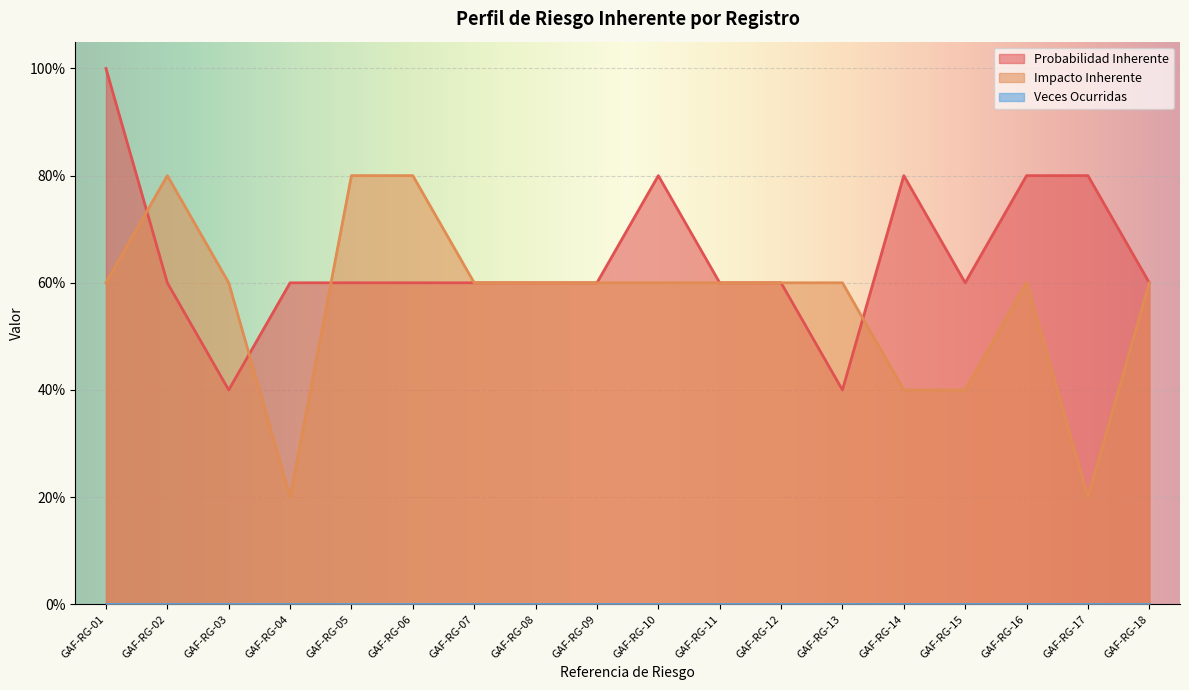

Does the chart display data point markers on the line(s)?

No